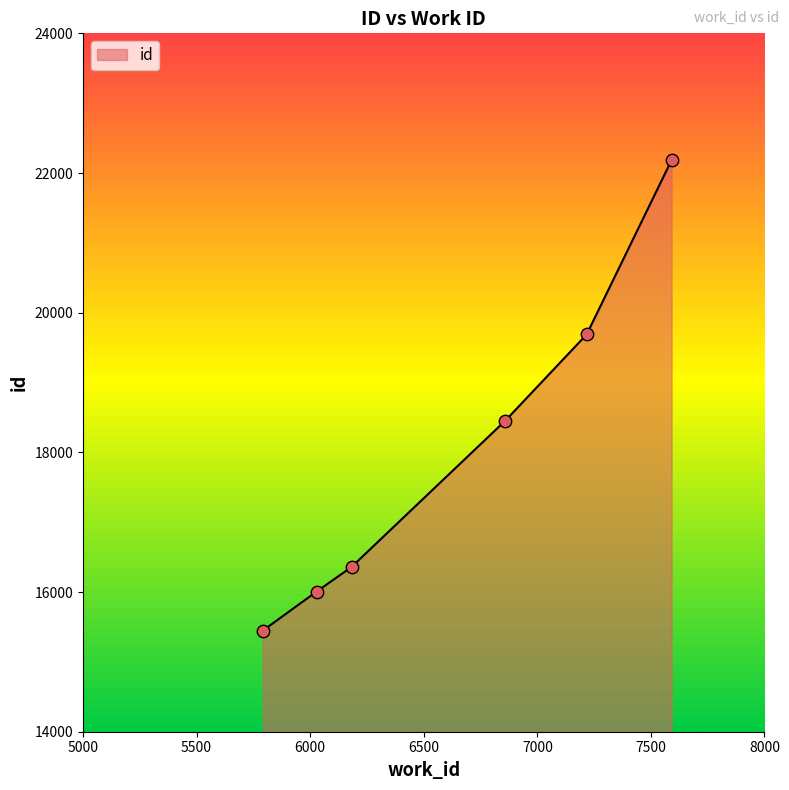

True or false: there are more than 0 points higher than both neighbors.

False